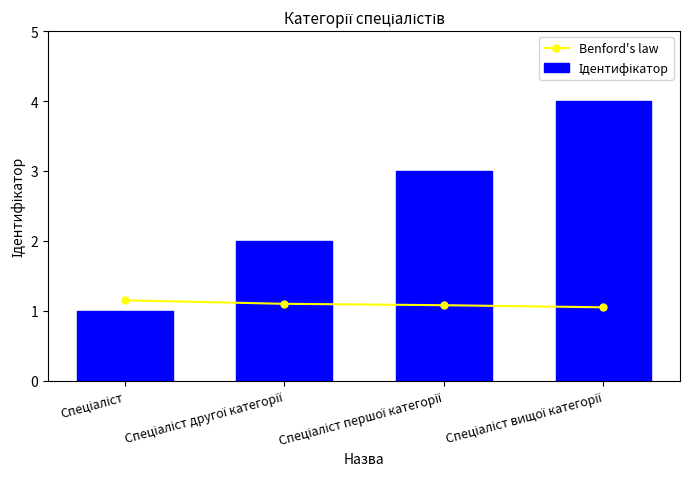

What is the difference between the second highest and minimum values in the Benford's law series?

0.1